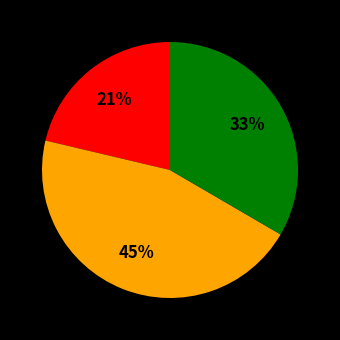

Is there any slice that represents more than half of the pie?

No